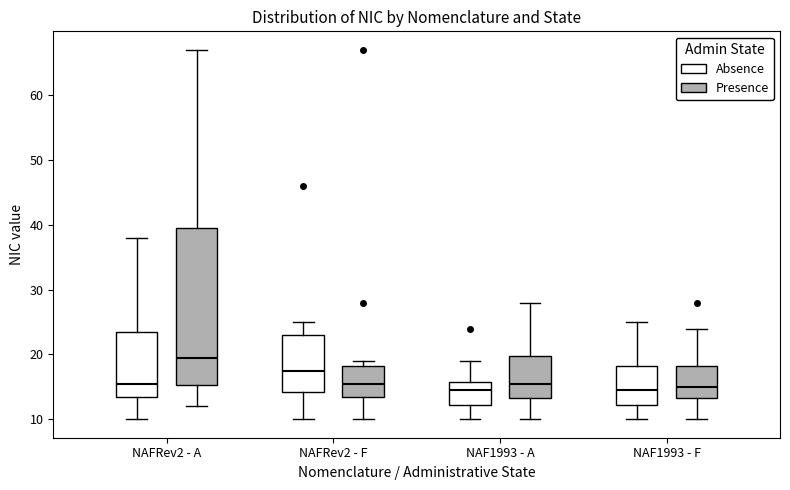

Reading left to right, transcribe this box plot: for each box, give where its median line is, the range the box spans, and where its two whiskers end, as read against the y-axis. The values are not printed on the chart, so give them approximately, as read against the axis.

NAFRev2 - A (Absence): median 16, box 14 to 24, whiskers 10 to 38
NAFRev2 - A (Presence): median 20, box 15 to 40, whiskers 12 to 67
NAFRev2 - F (Absence): median 18, box 14 to 23, whiskers 10 to 25
NAFRev2 - F (Presence): median 16, box 14 to 18, whiskers 10 to 19
NAF1993 - A (Absence): median 15, box 12 to 16, whiskers 10 to 19
NAF1993 - A (Presence): median 16, box 13 to 20, whiskers 10 to 28
NAF1993 - F (Absence): median 15, box 12 to 18, whiskers 10 to 25
NAF1993 - F (Presence): median 15, box 13 to 18, whiskers 10 to 24